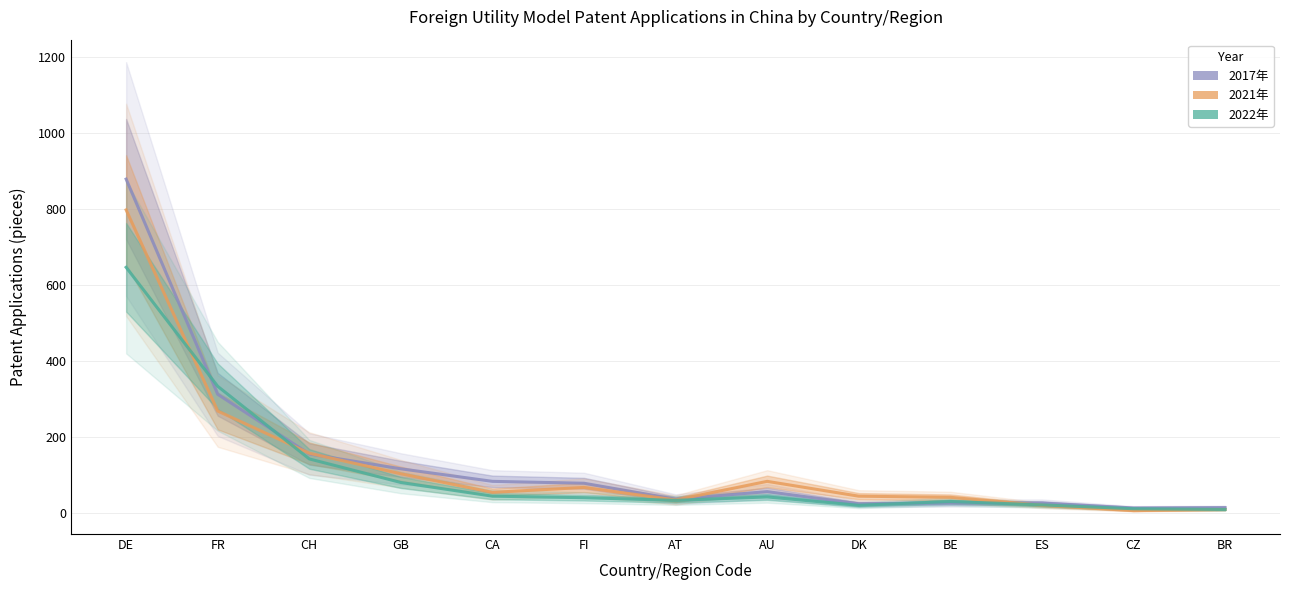

Which series has the largest total across all categories?

2017年